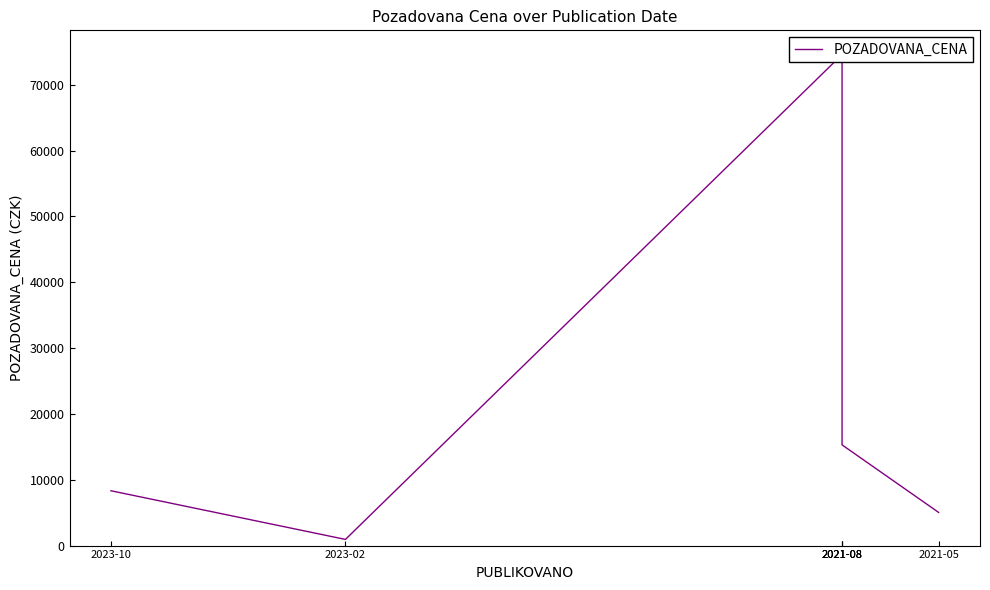

True or false: the data shows 126530 at 2021-08.

False